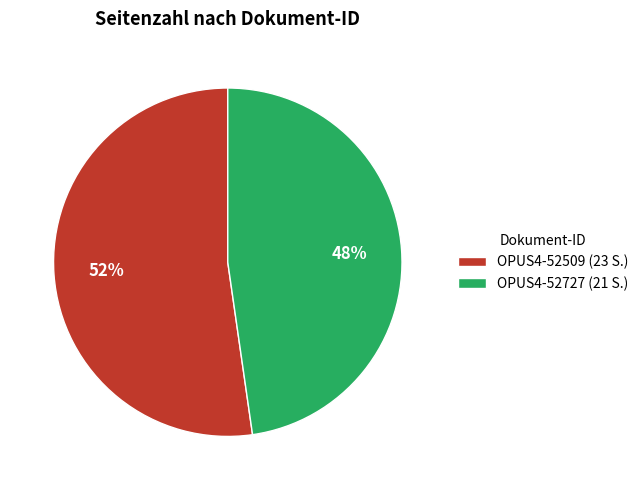

Between OPUS4-52727 (21 S.) and OPUS4-52509 (23 S.), which is larger?

OPUS4-52509 (23 S.)